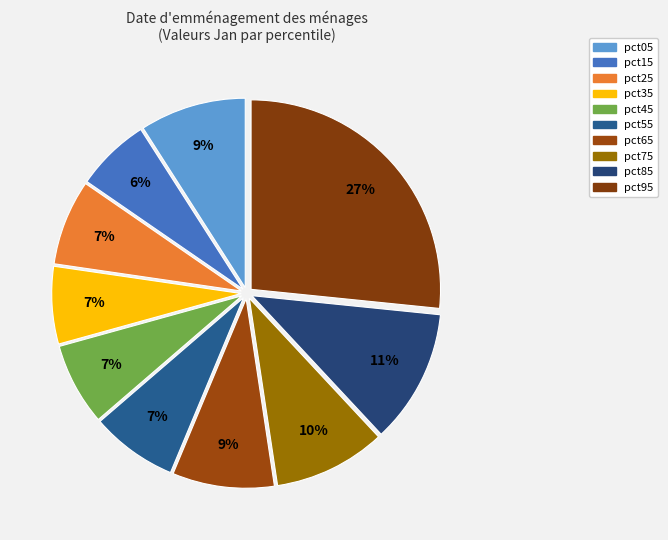

Count the number of slices in the pie.

10